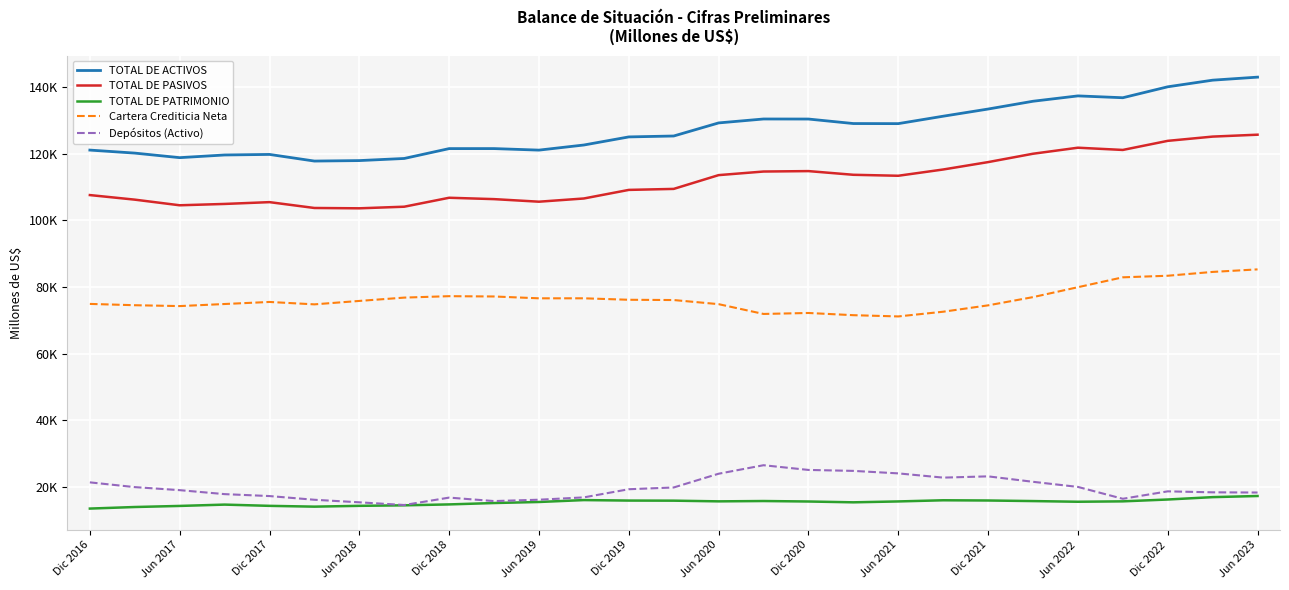

True or false: TOTAL DE PASIVOS and TOTAL DE ACTIVOS cross at least once.

False